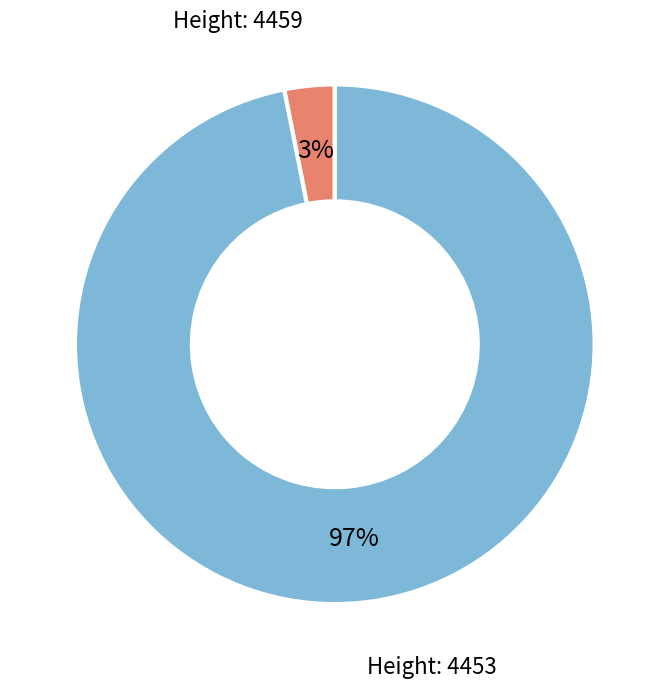

To the nearest percent, what is the difference between the largest and smallest slice percentages?

94%